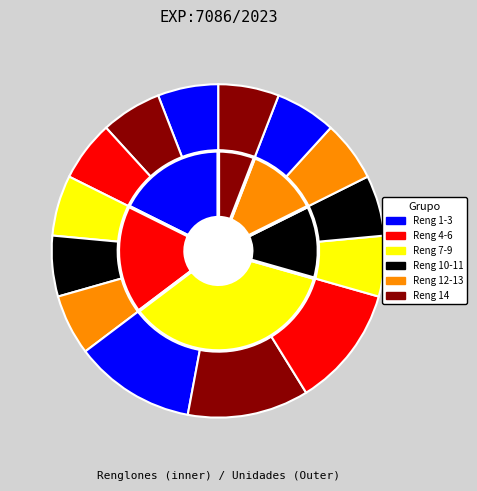

Does 5 account for over 50% of the chart?

No